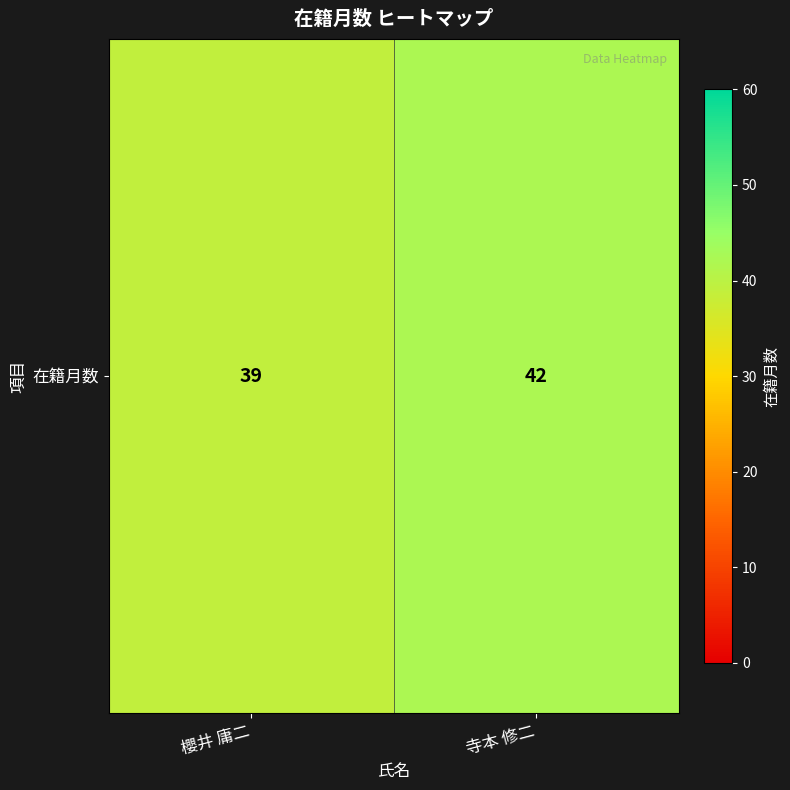

What is the difference between the values at 櫻井 庸二 and 寺本 修二?

3